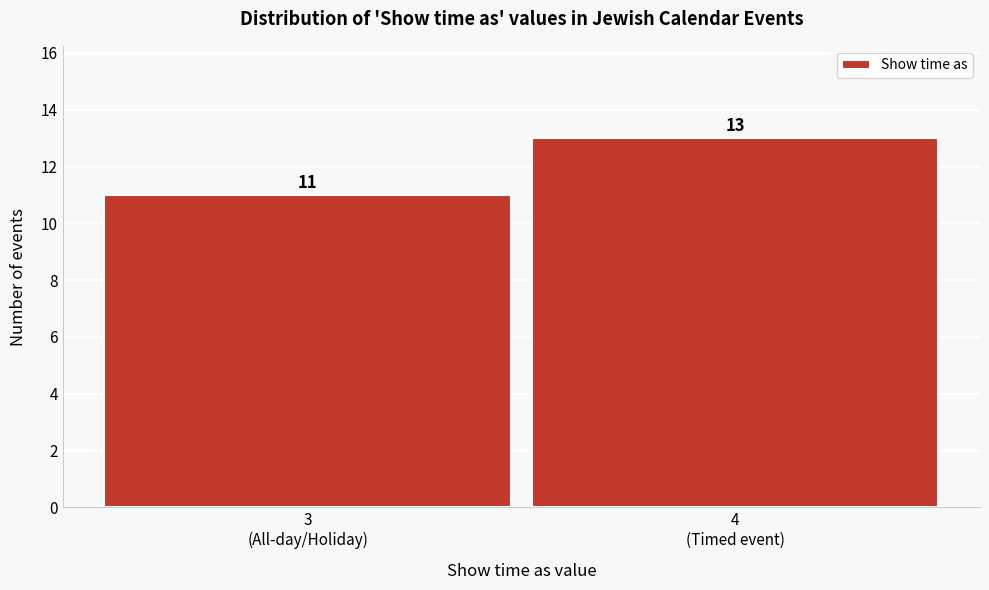

Reading left to right, list all the values displayed in this chart.

11	13